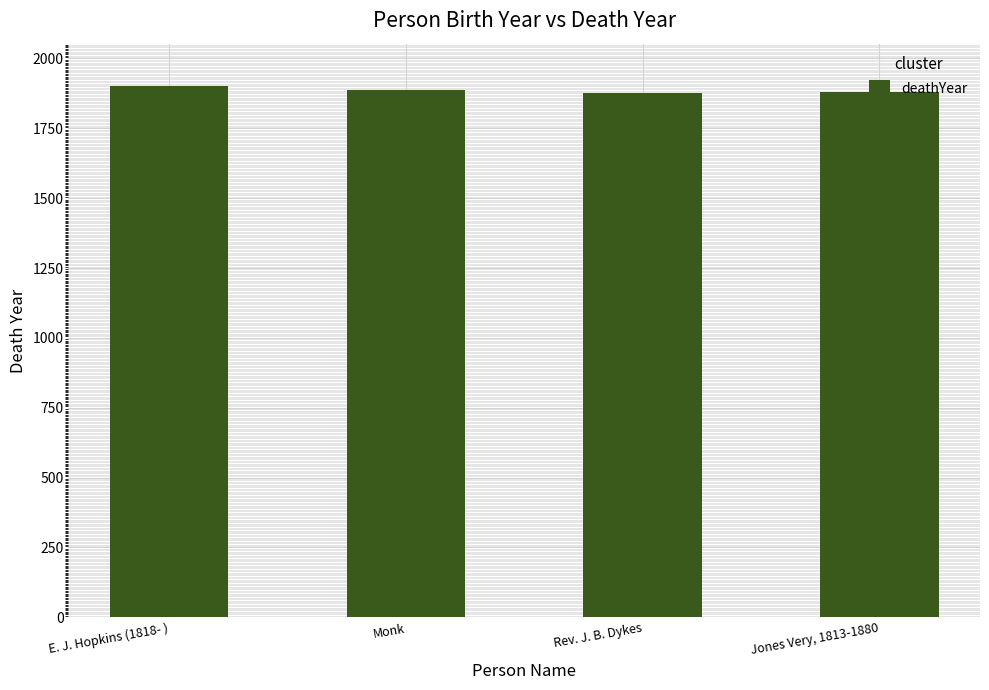

List the labels in order of value, largest first.

E. J. Hopkins (1818- ), Monk, Jones Very, 1813-1880, Rev. J. B. Dykes